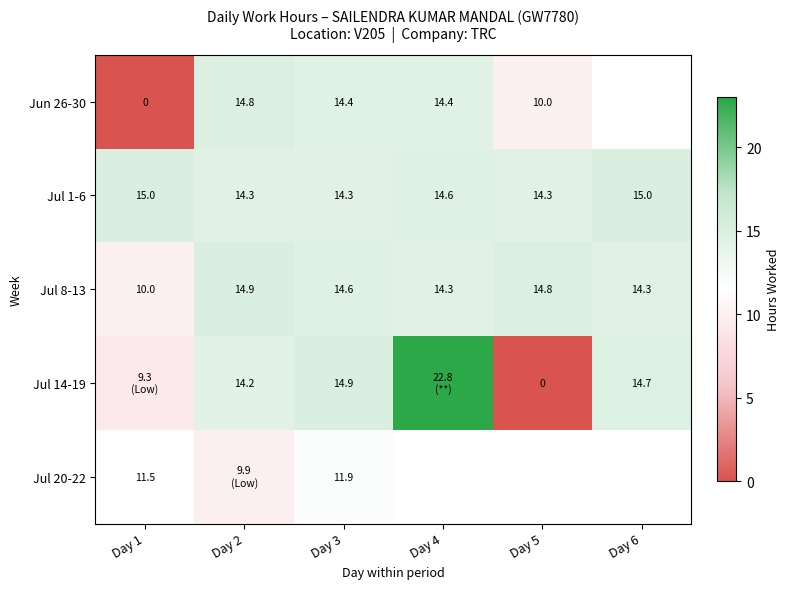

Rank the series at Day 3 from lowest to highest value.

Jul 20-22, Jul 1-6, Jun 26-30, Jul 8-13, Jul 14-19